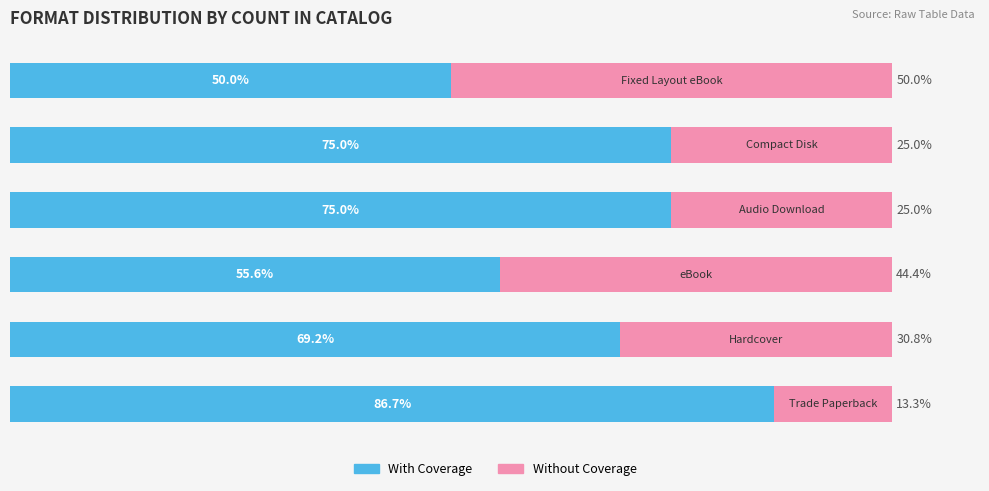

What are all the series names shown in the legend?

With Coverage, Without Coverage